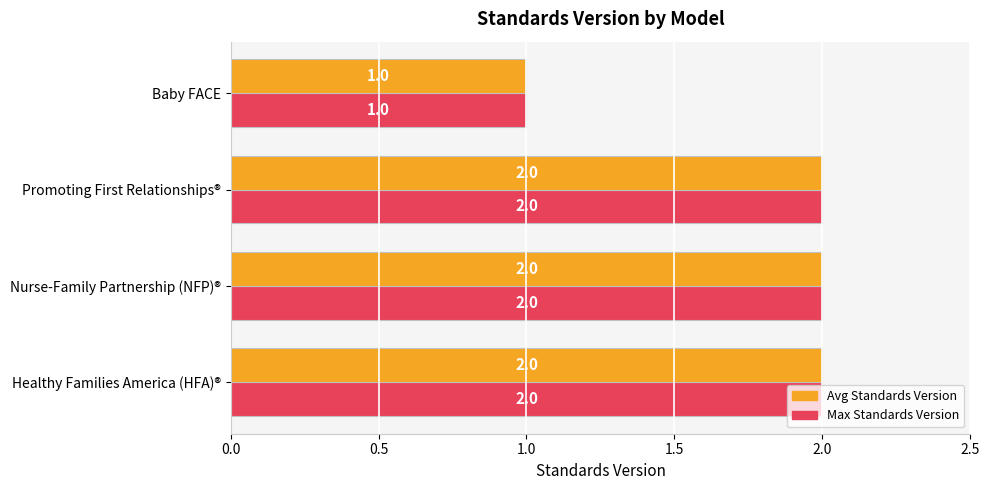

What is the total value across all series at Nurse-Family Partnership (NFP)®?

4